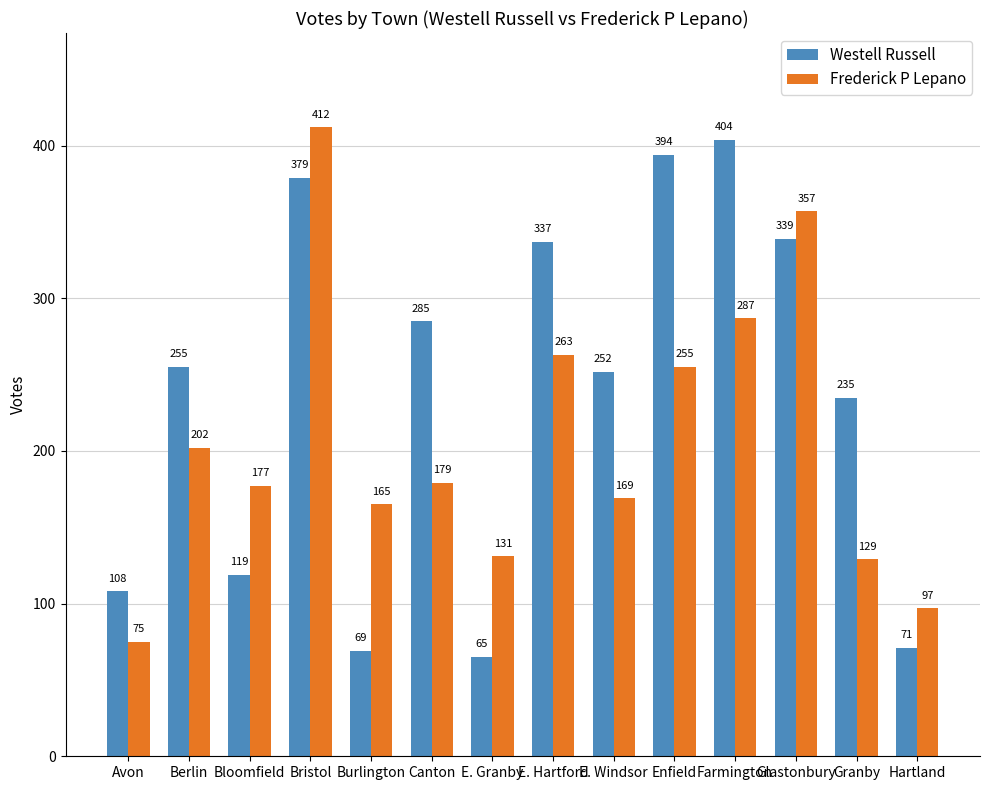

What is the average value of the Frederick P Lepano series?

207